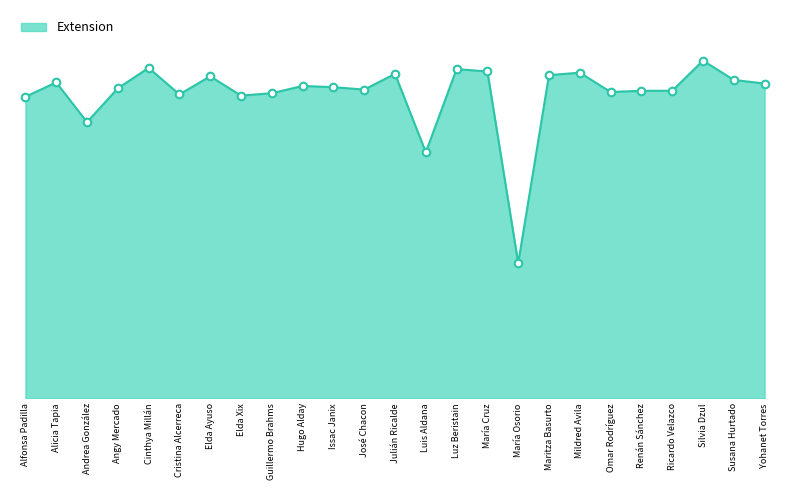

What is the ratio of the value at Maritza Basurto to the value at Cristina Alcerreca?

1.1